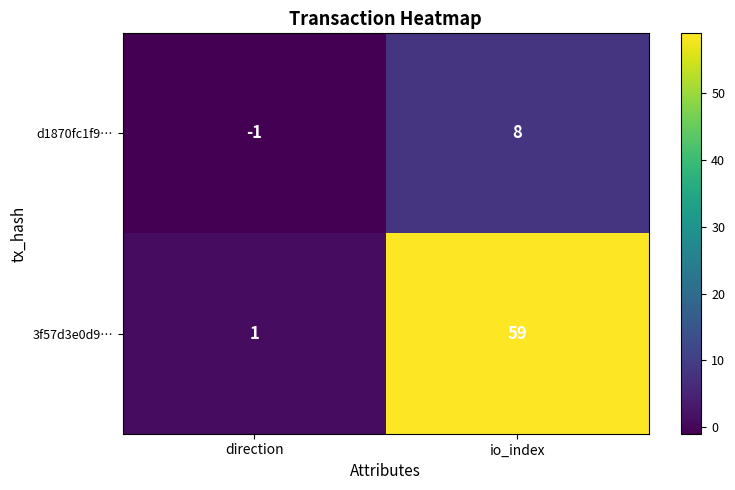

At which category is the sum across all series the highest?

io_index